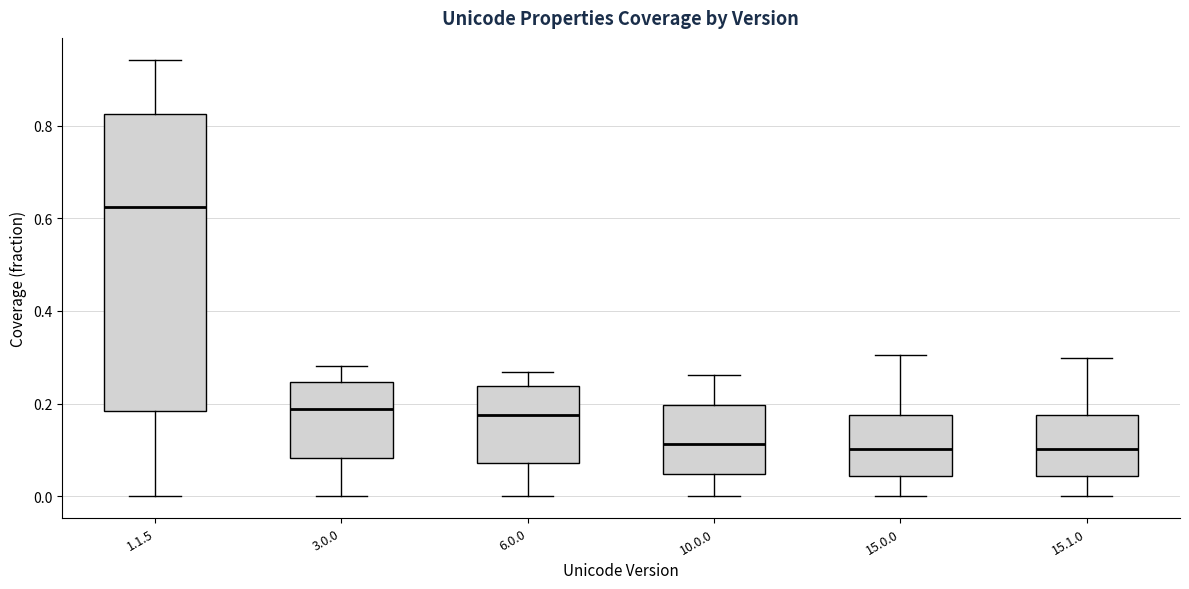

Which box is the tallest, from its lower edge to its upper edge?

1.1.5